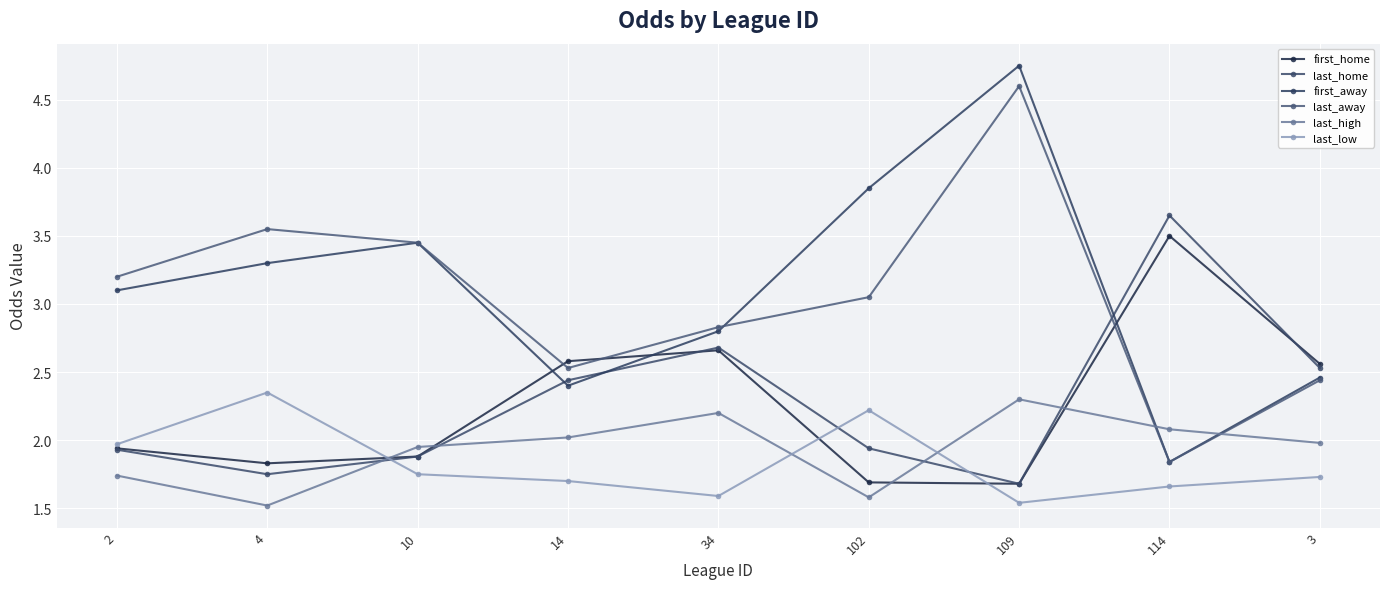

Reading left to right, what are all the values shown in this chart?

first_home: 1.9	1.8	1.9	2.6	2.7	1.7	1.7	3.5	2.6
last_home: 1.9	1.8	1.9	2.4	2.7	1.9	1.7	3.6	2.5
first_away: 3.1	3.3	3.5	2.4	2.8	3.9	4.8	1.8	2.5
last_away: 3.2	3.5	3.5	2.5	2.8	3.0	4.6	1.8	2.4
last_high: 1.7	1.5	1.9	2.0	2.2	1.6	2.3	2.1	2.0
last_low: 2.0	2.4	1.8	1.7	1.6	2.2	1.5	1.7	1.7